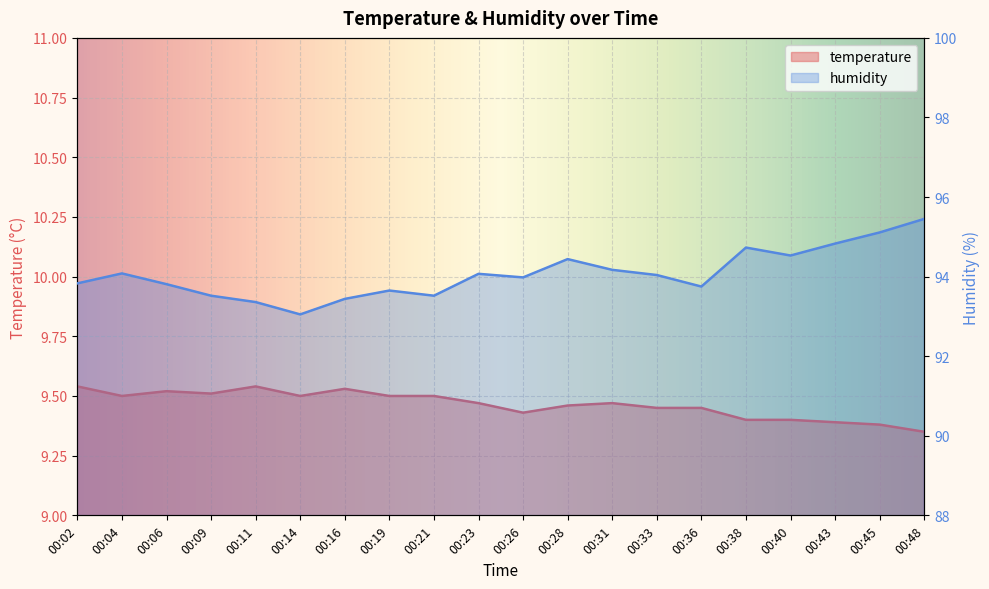

At which label does temperature reach its peak?

00:02